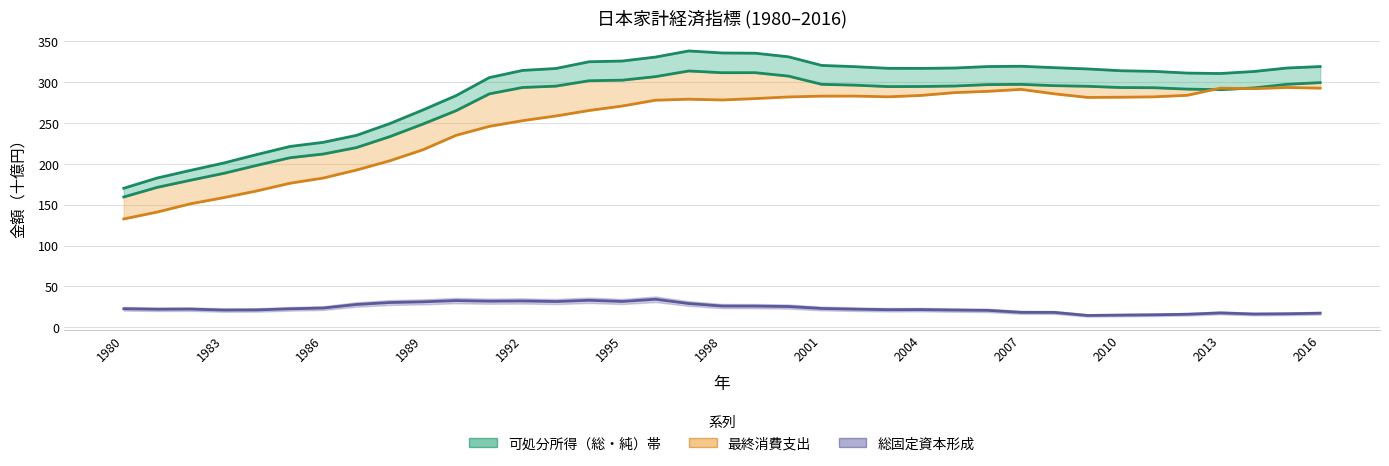

Which series has the largest total across all categories?

可処分所得（総）